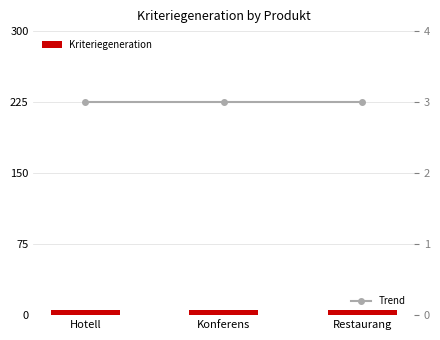

What is the label of the 3rd bar from the right?

Hotell